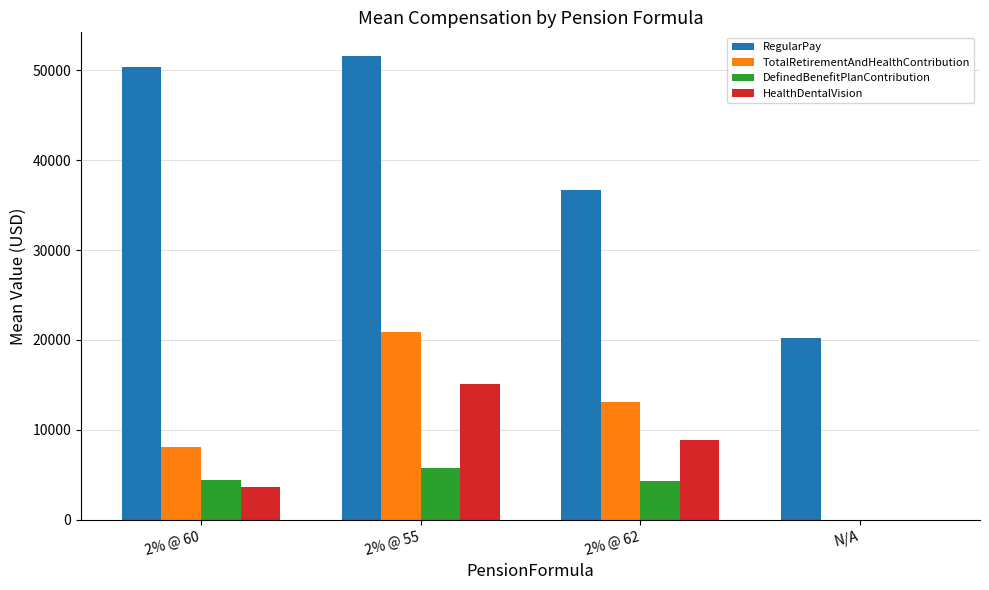

What is the sum of all DefinedBenefitPlanContribution values?

14469.7